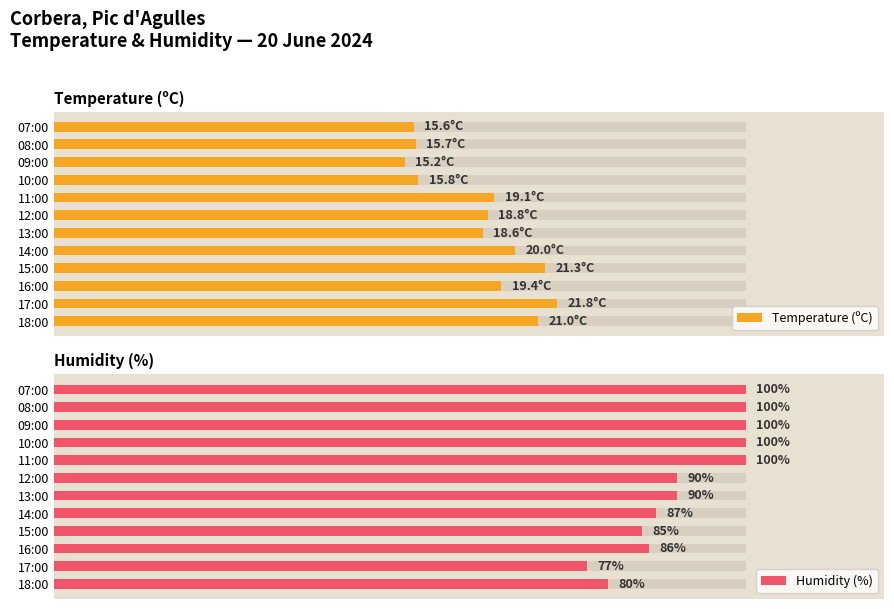

What is the difference between the maximum and second lowest values in the Humidity (%) series?

20.0